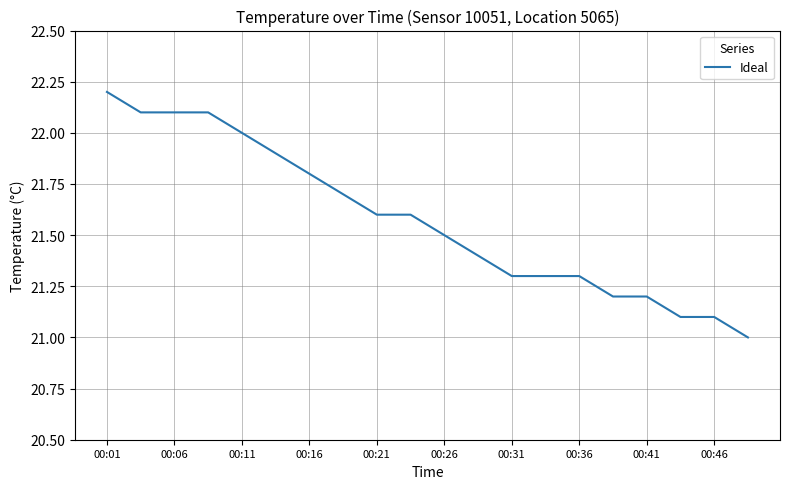

What is the greatest value displayed?

22.2